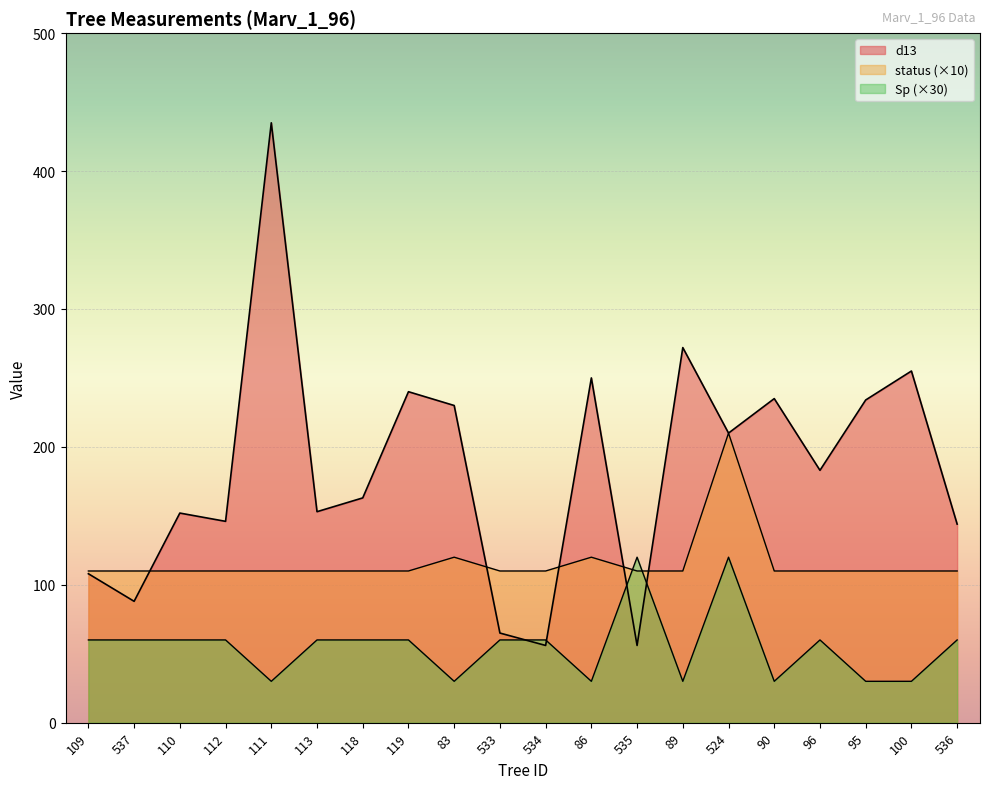

What is the smallest value displayed?

30